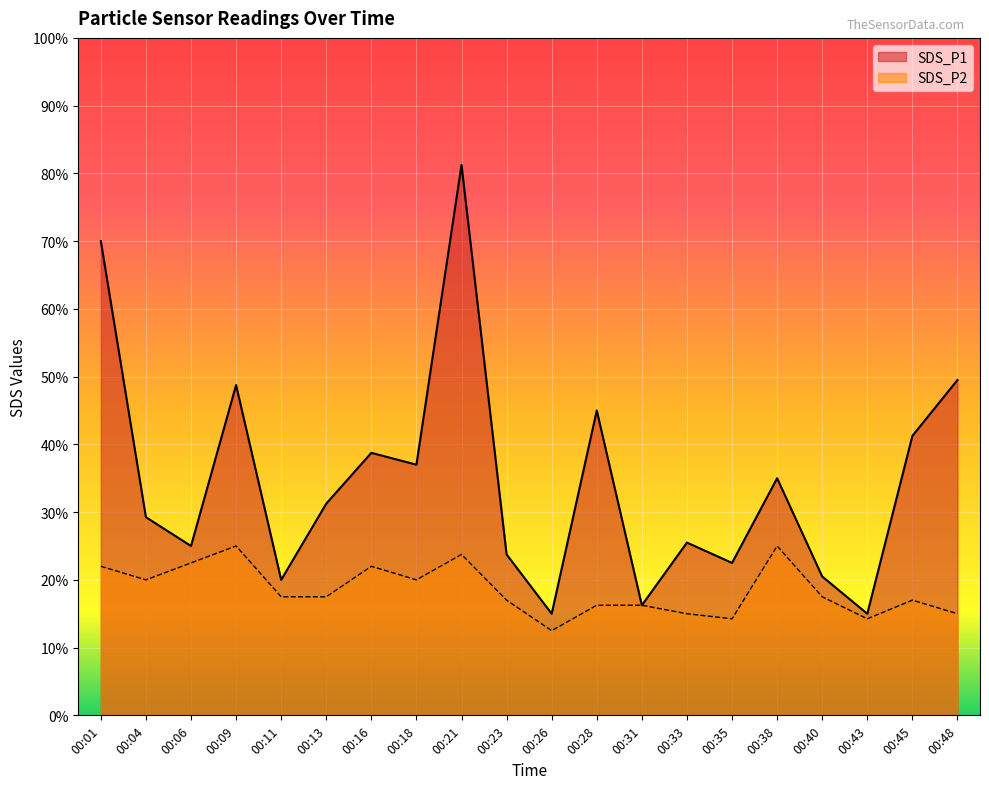

Which series has the largest range (max minus min)?

SDS_P1